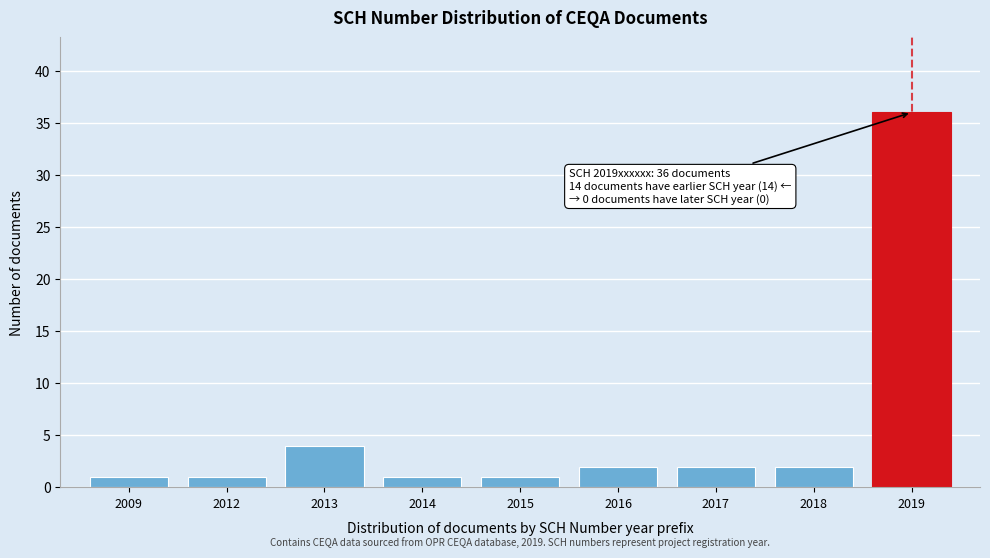

Reading left to right, extract all data points from this chart.

2009=1	2012=1	2013=4	2014=1	2015=1	2016=2	2017=2	2018=2	2019=36